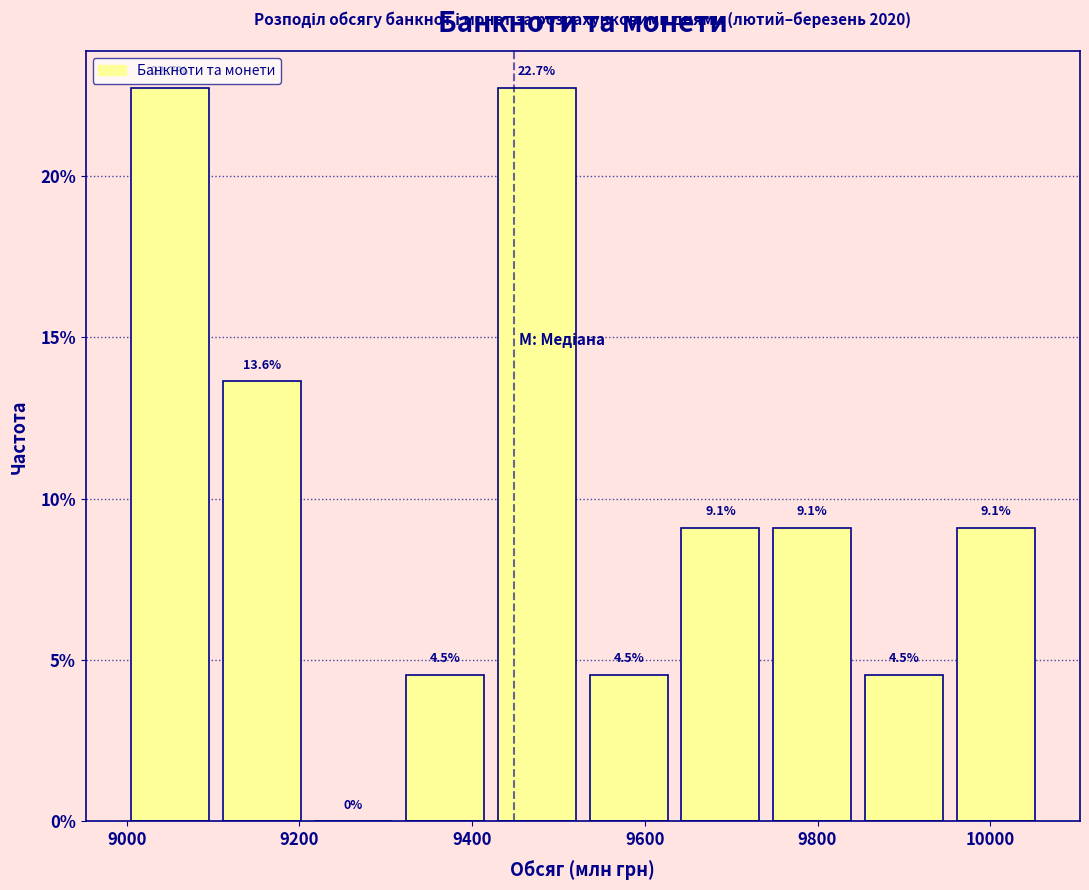

What is the height of the bar covering 9640 to 9740 on the x-axis? The bar edges are not printed on the chart, so give them approximately, as read against the axis.

9.1